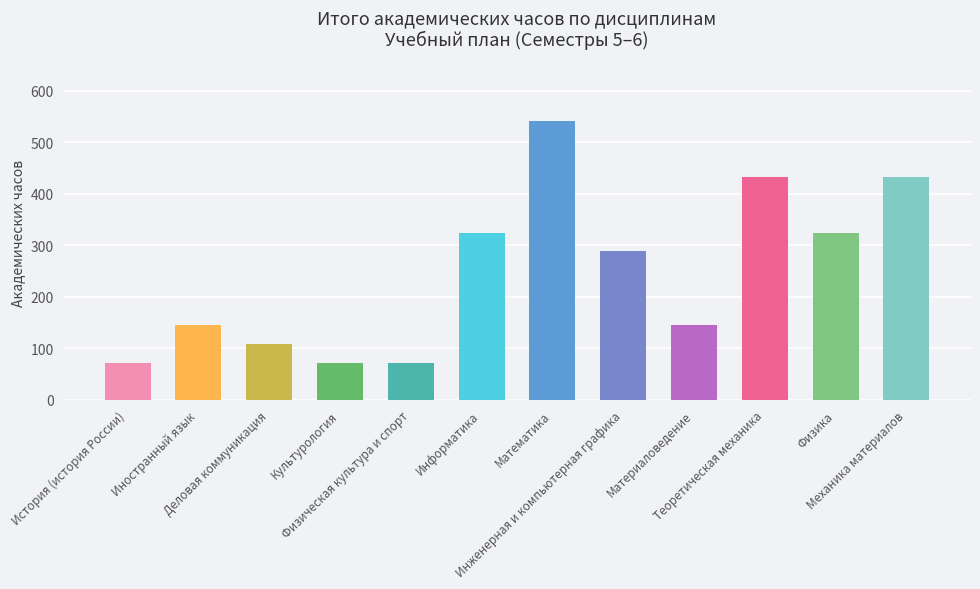

Is it true that the value at Материаловедение is 144?

True